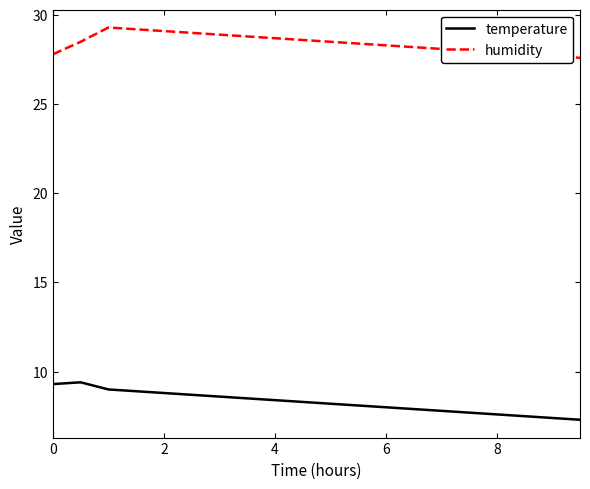

List the series in order of their peak value, lowest first.

temperature, humidity